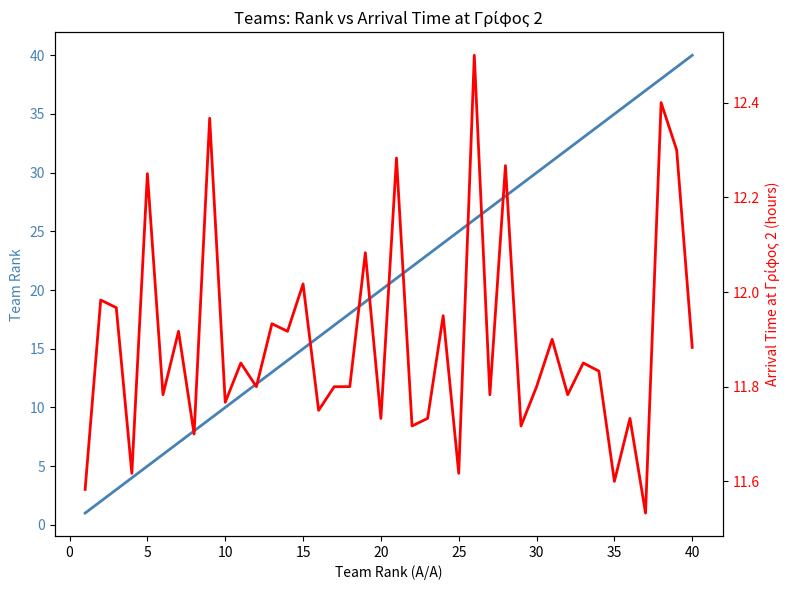

After their last crossing, which series has the higher values: Team Rank or Arrival Time (hrs)?

Team Rank